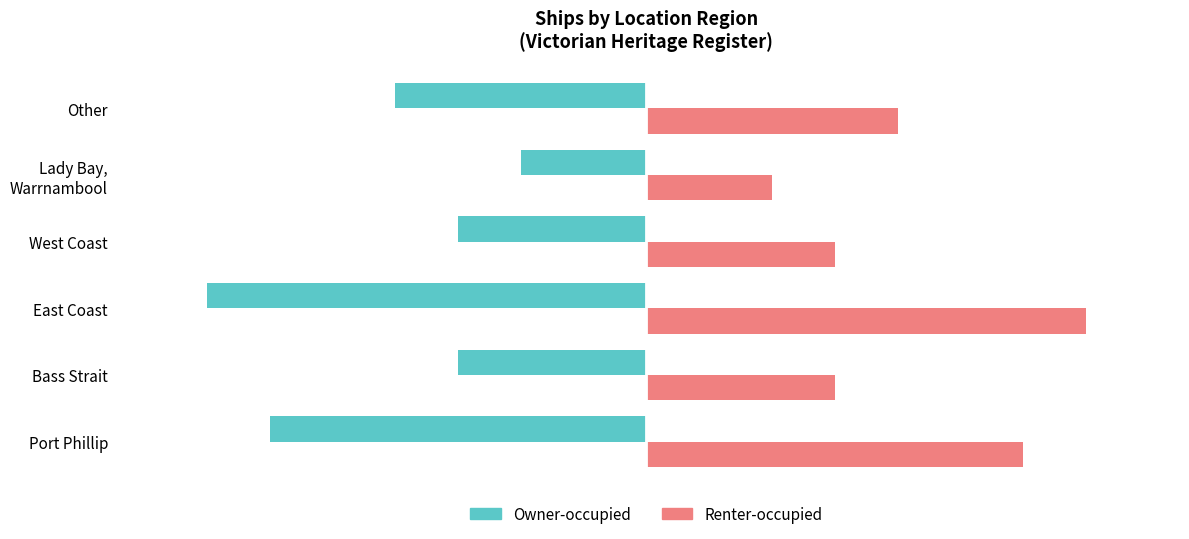

At which label is Renter-occupied closest to 4?

Other